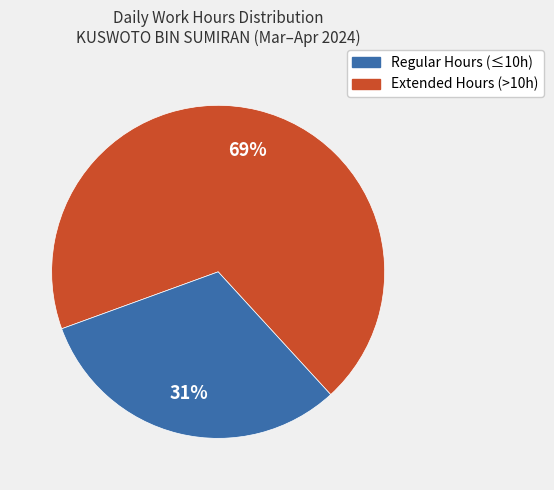

Does any single category account for the majority?

Yes